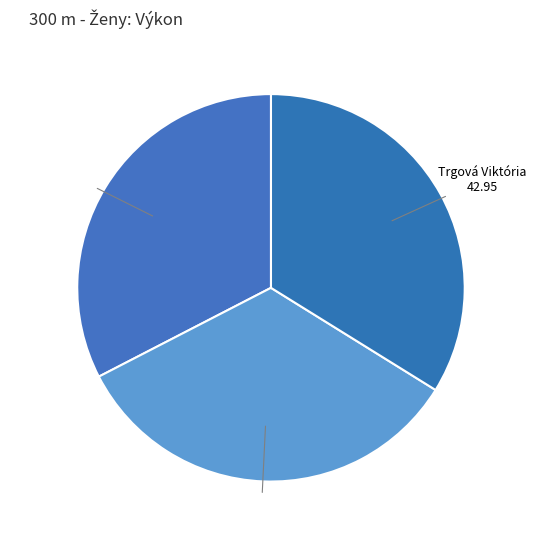

Count the number of slices in the pie.

3